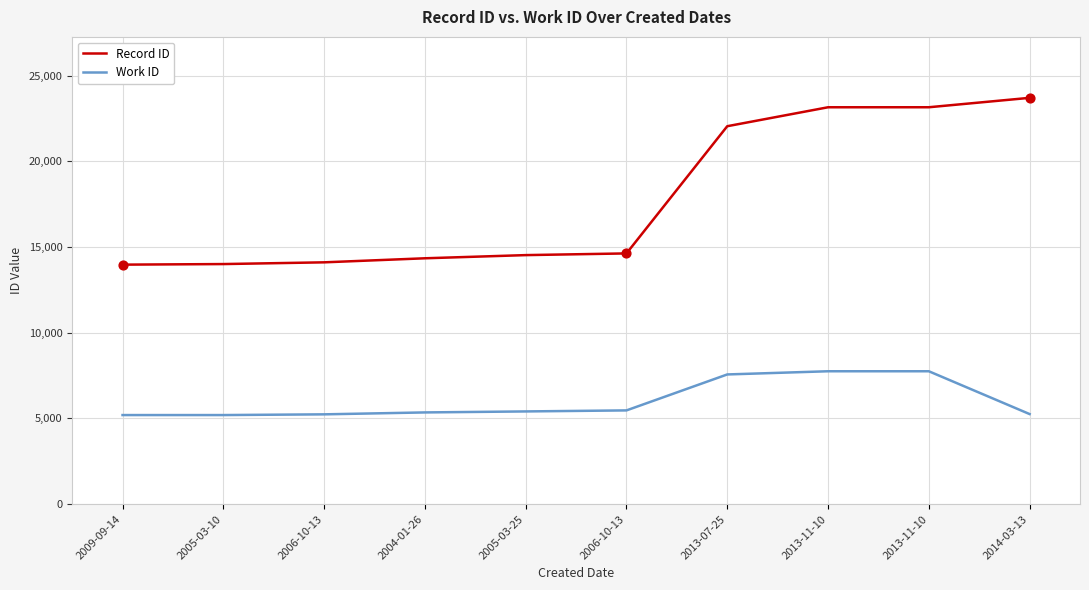

What is the total value across all series at 2013-11-10?

30901